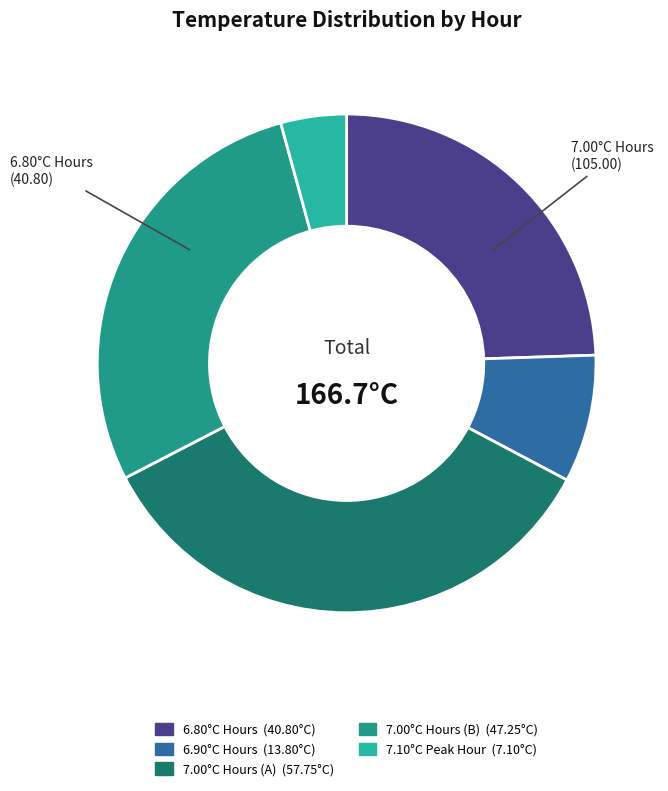

Is there any slice that represents more than half of the pie?

No